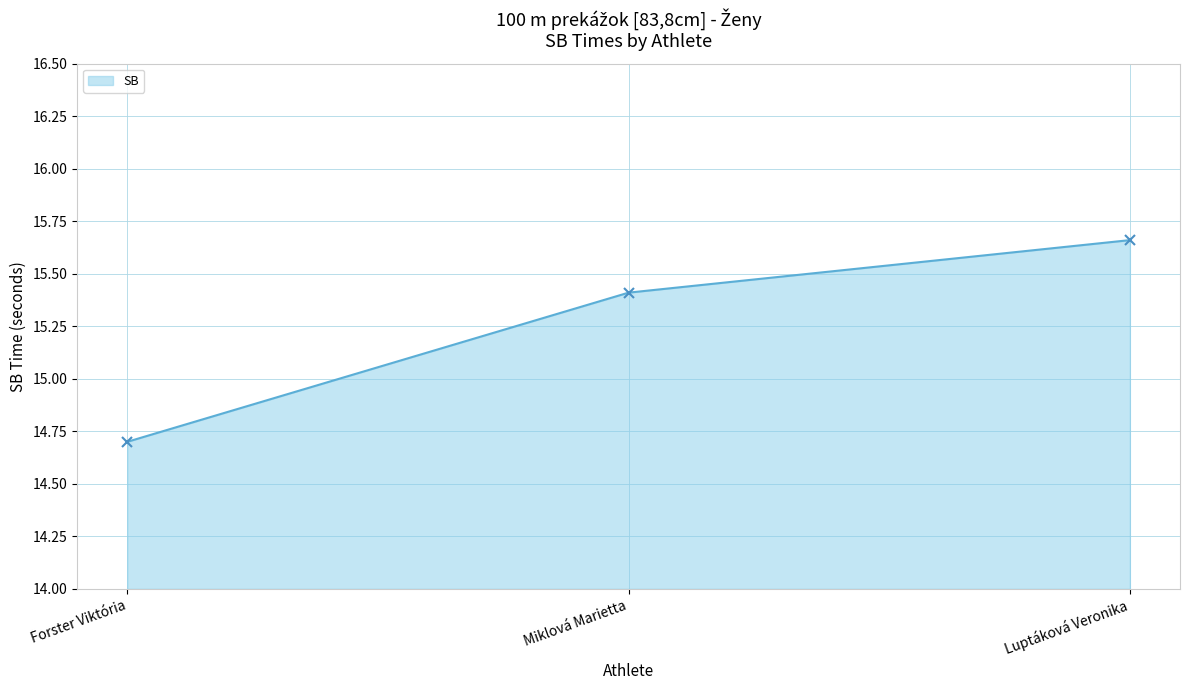

How many data points are above 15?

2